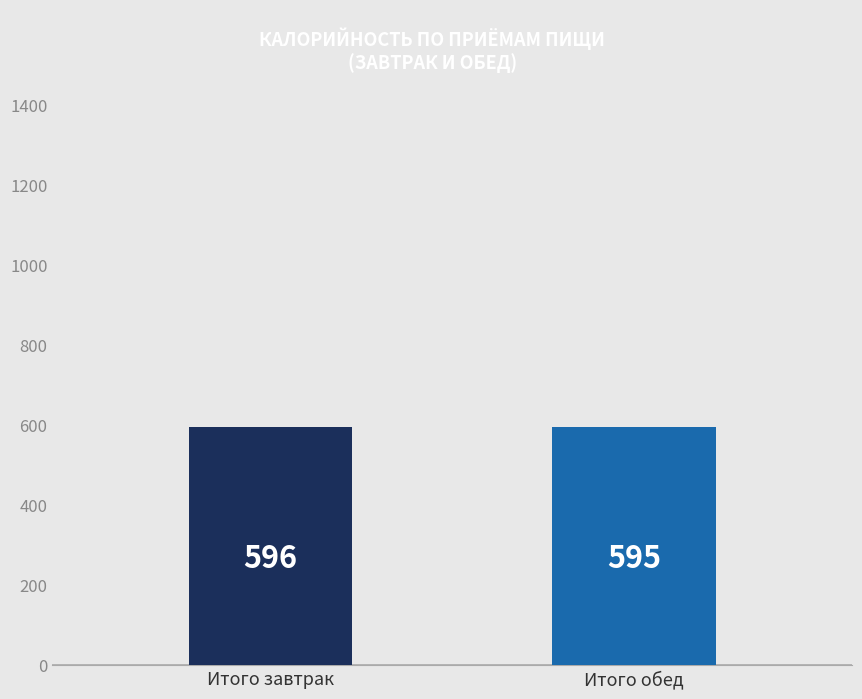

Count the number of categories in the chart.

2